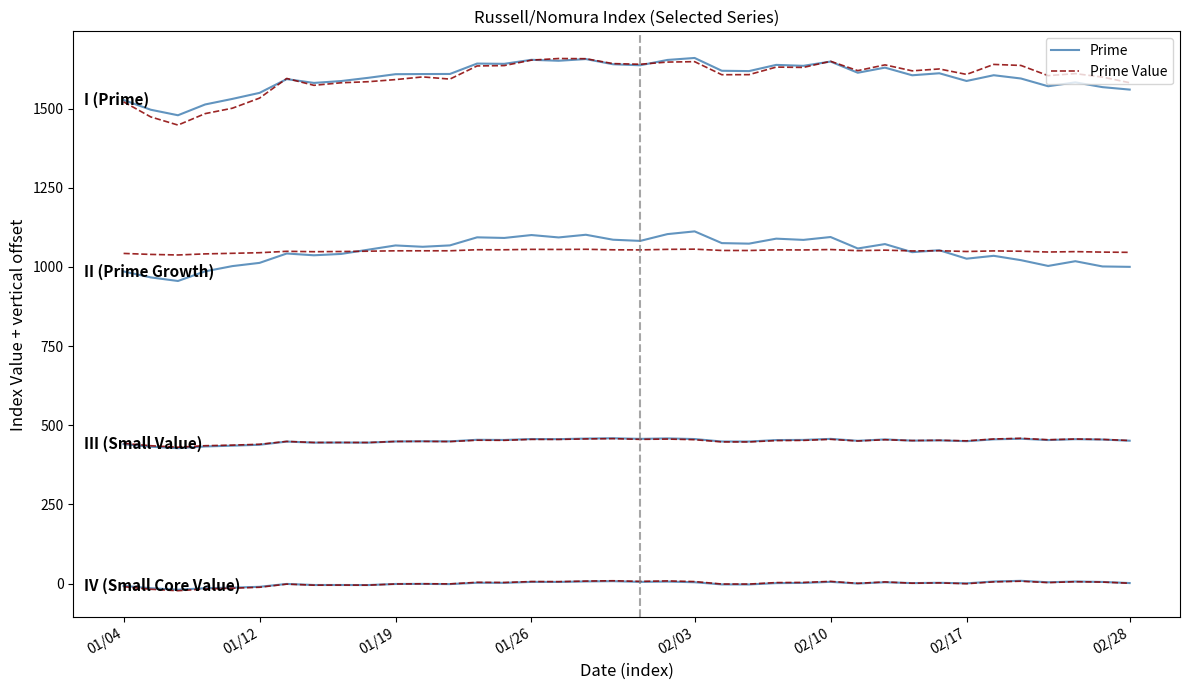

How many values in the Prime series exceed 1608?

20